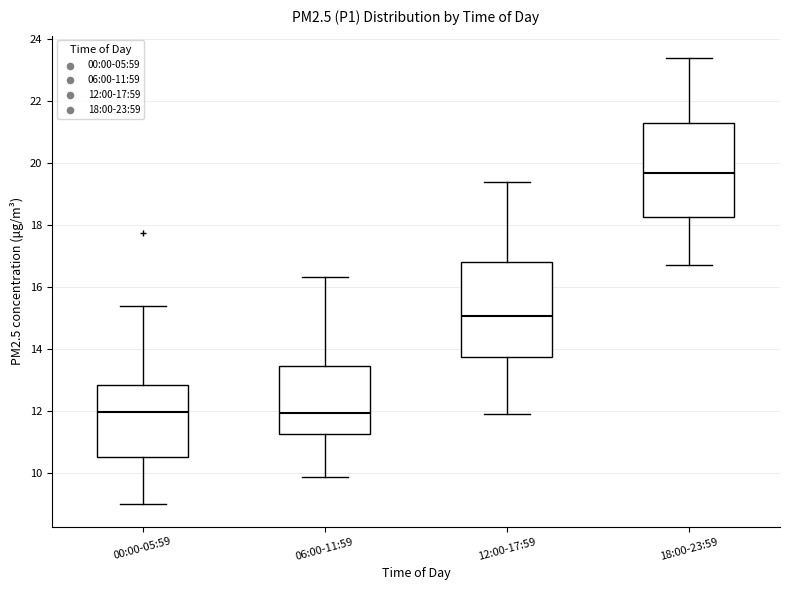

Which box's median line is the highest?

18:00-23:59